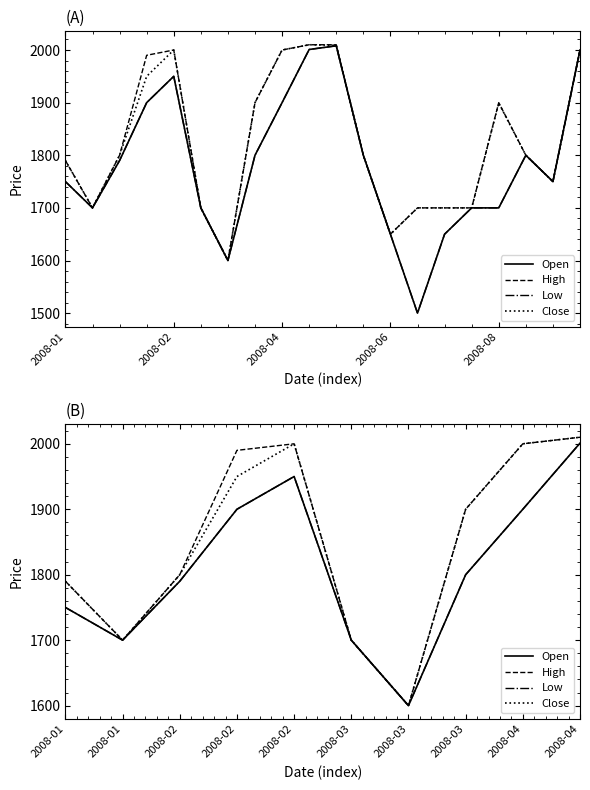

What is the maximum value shown in the chart?

2010